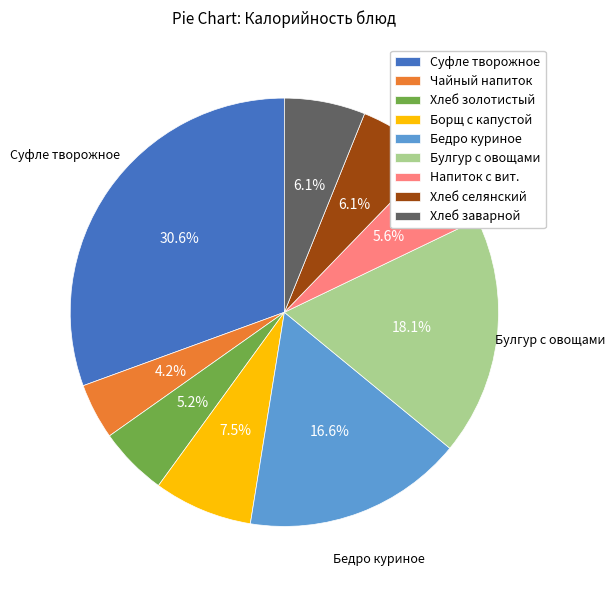

To the nearest percent, what is the average slice percentage?

11%